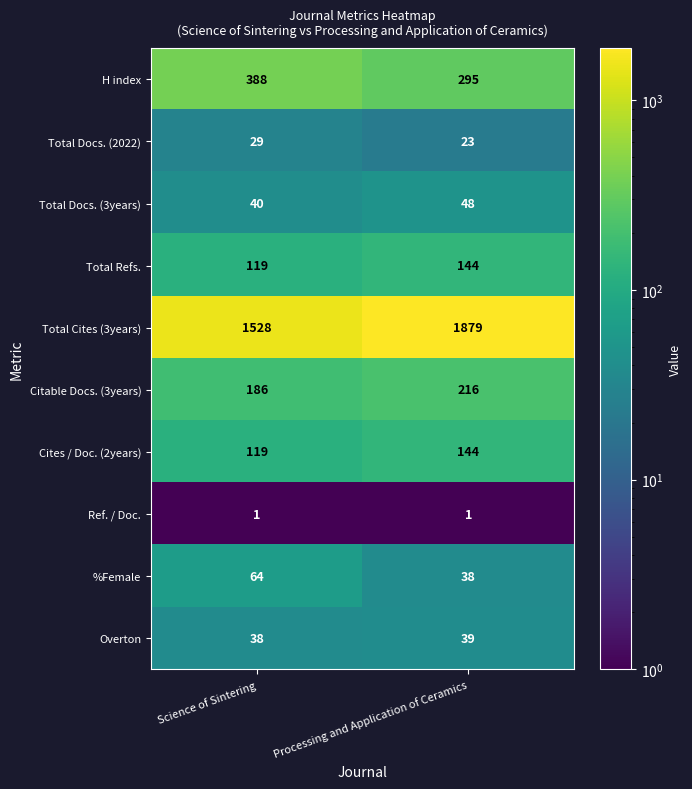

Which series has the largest range (max minus min)?

Total Cites (3years)